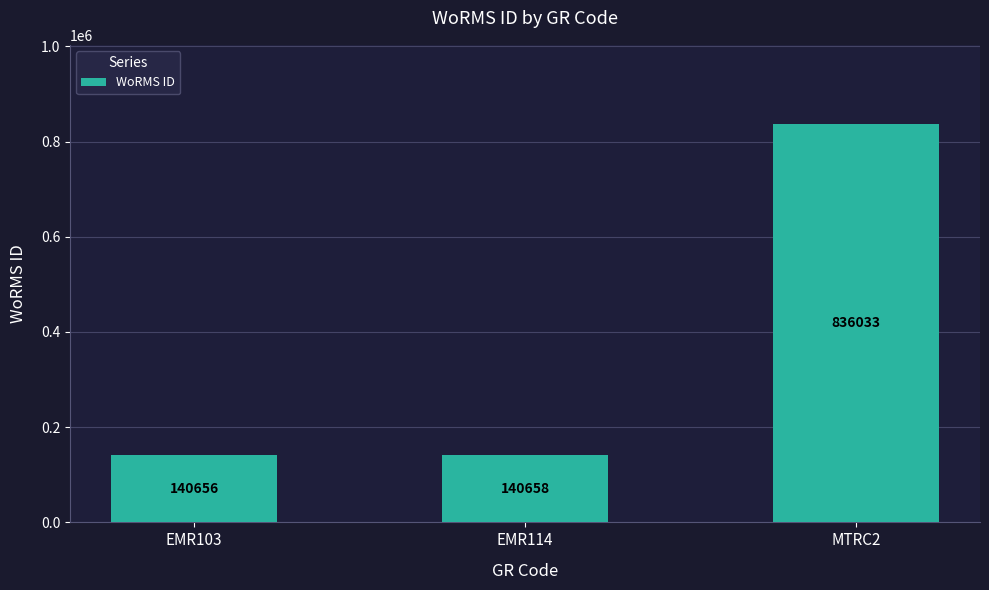

Which has a higher value, EMR114 or MTRC2?

MTRC2